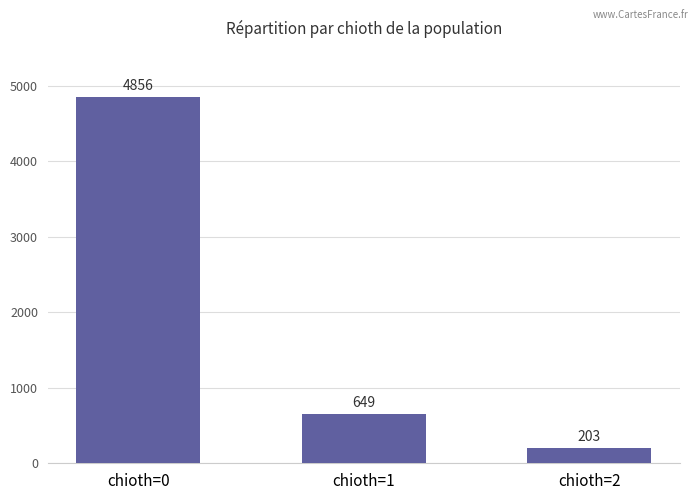

Reading left to right, what are all the values shown in this chart?

4856	649	203